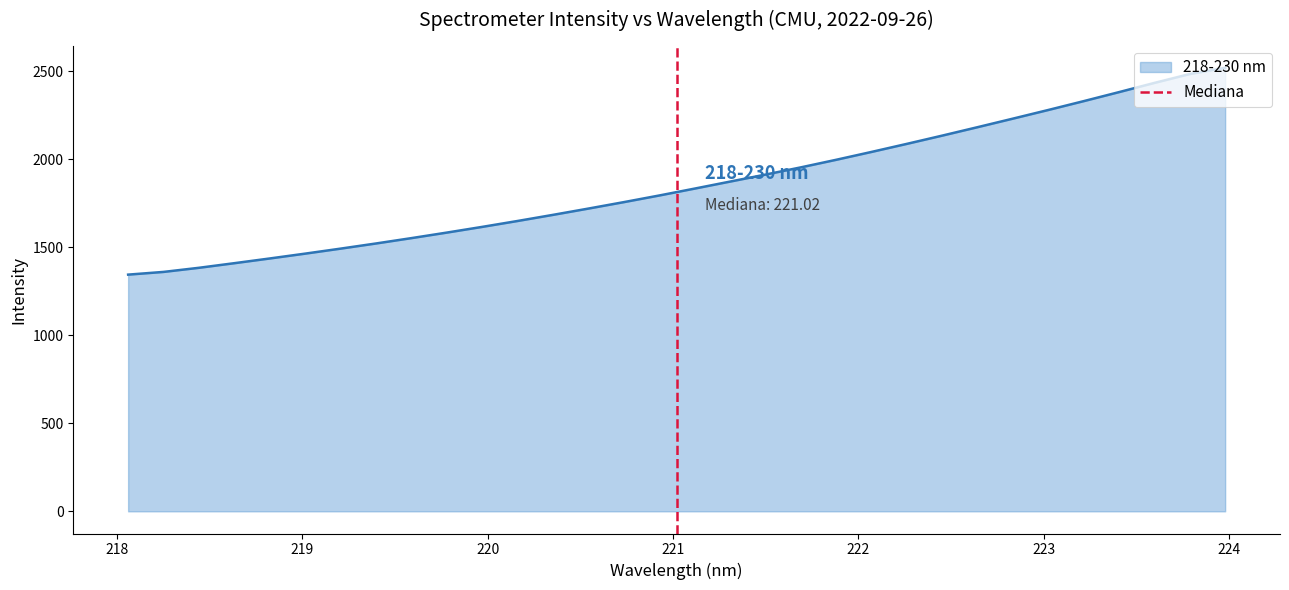

What is the lowest value of the 218-230 nm series?

1344.9